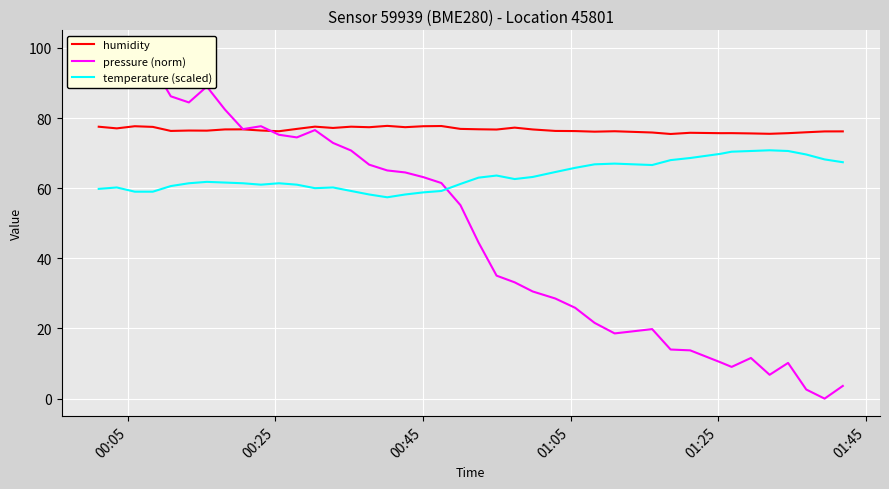

True or false: humidity and temperature (scaled) cross at least once.

False